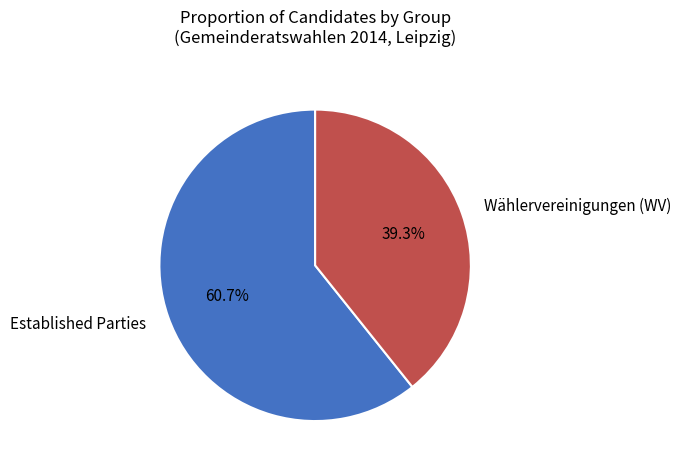

Rank the categories by value from lowest to highest.

Wählervereinigungen (WV), Established Parties